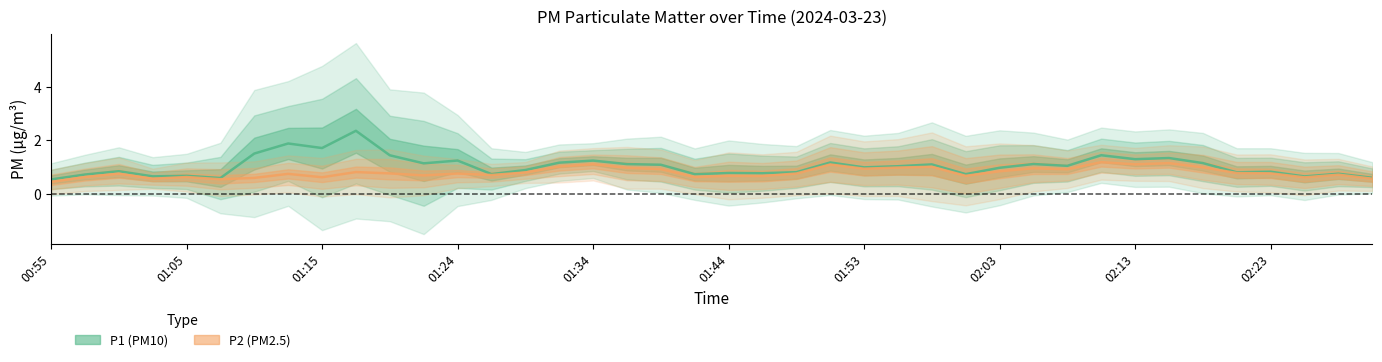

At 13, list the series in order from smallest to largest.

P2 (PM2.5), P1 (PM10)